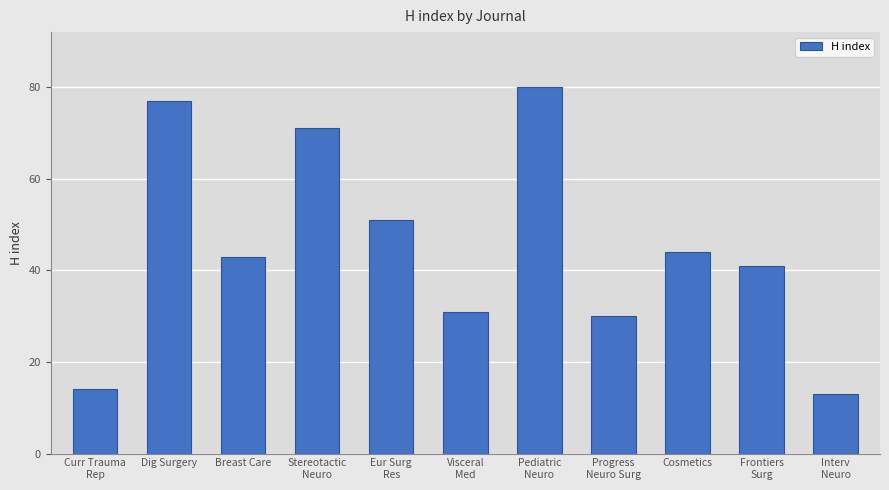

What is the sum of all values?

495